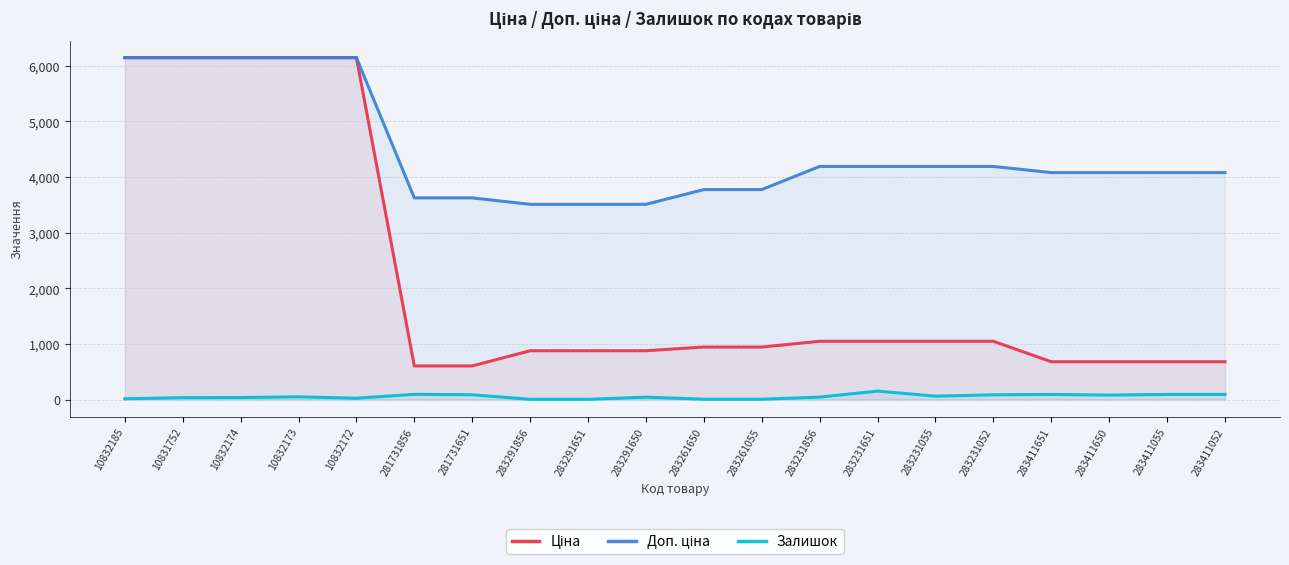

At how many categories does at least one series exceed 2006?

20